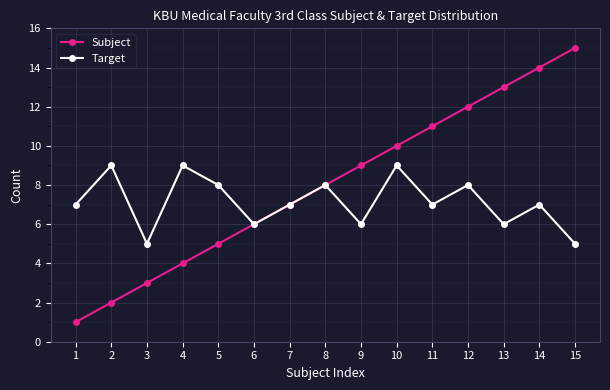

What is the sum of all Target values?

107